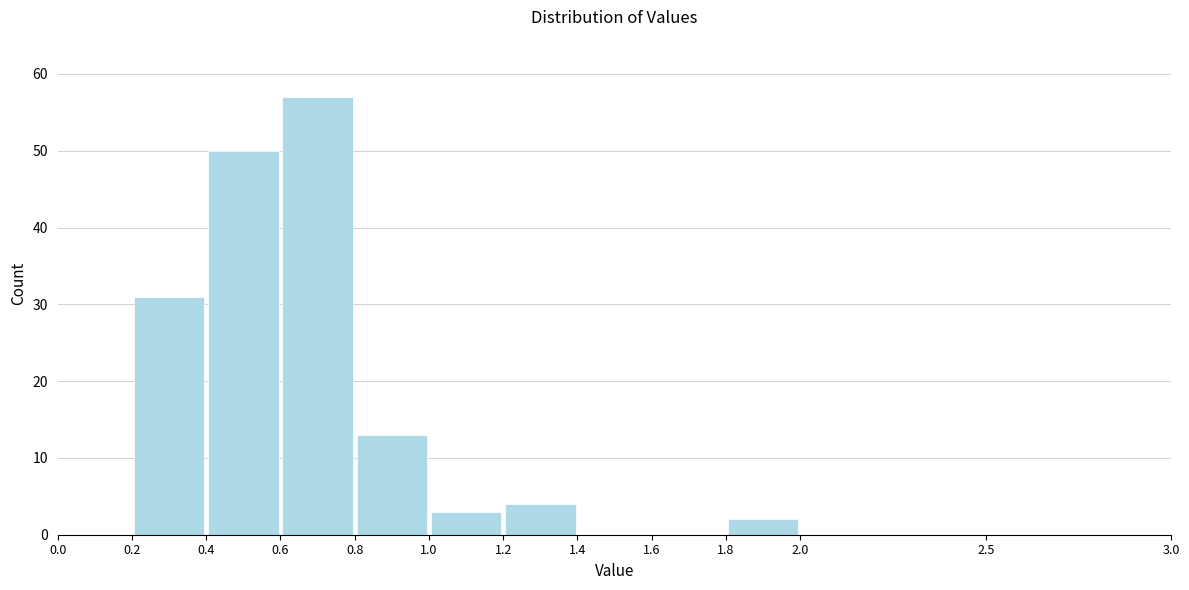

Reading left to right, list every bar in this chart as the range it spans on the x-axis followed by its height. The values are not printed on the chart, so give them approximately, as read against the axis.

0.0 to 0.2: 0
0.2 to 0.4: 31
0.4 to 0.6: 50
0.6 to 0.8: 57
0.8 to 1.0: 13
1.0 to 1.2: 3
1.2 to 1.4: 4
1.4 to 1.6: 0
1.6 to 1.8: 0
1.8 to 2.0: 2
2.0 to 2.5: 0
2.5 to 3.0: 0